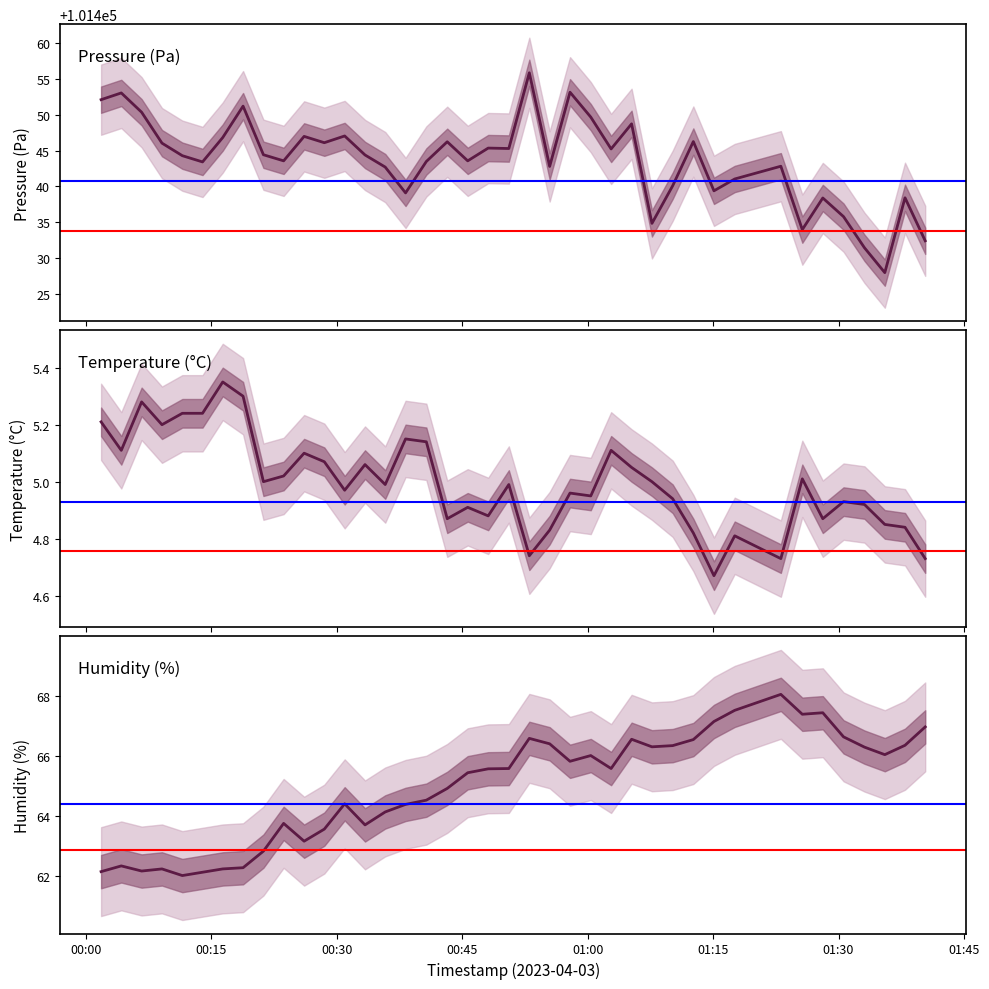

Count the number of data series in this chart.

3